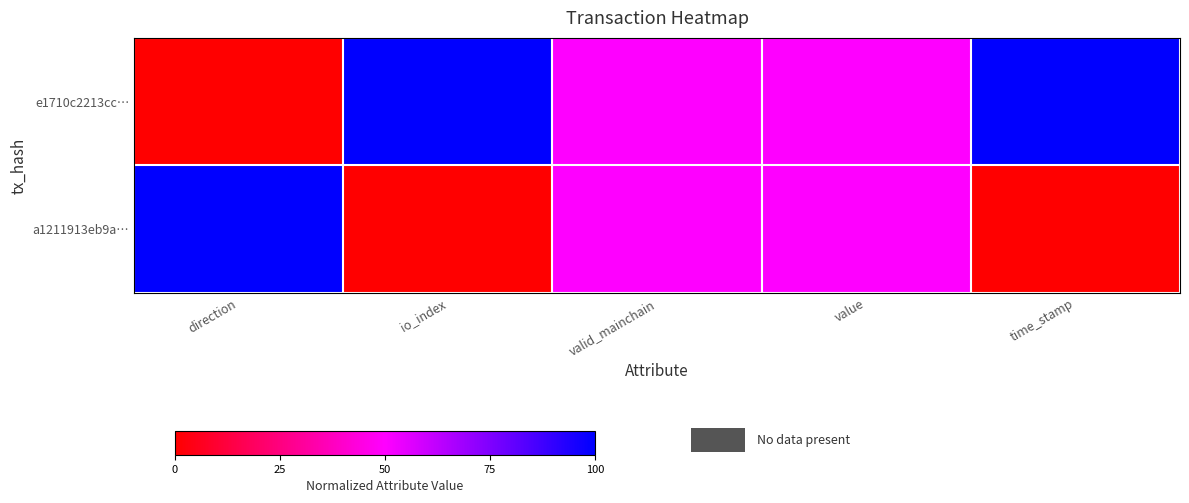

Which has a higher value, io_index or time_stamp?

io_index